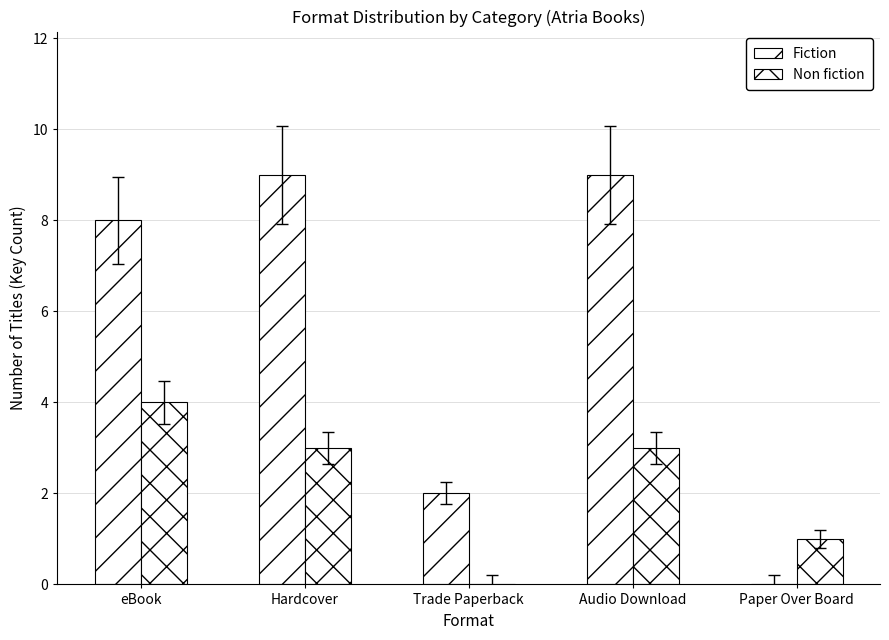

Which label corresponds to the smallest value in the chart?

Paper Over Board